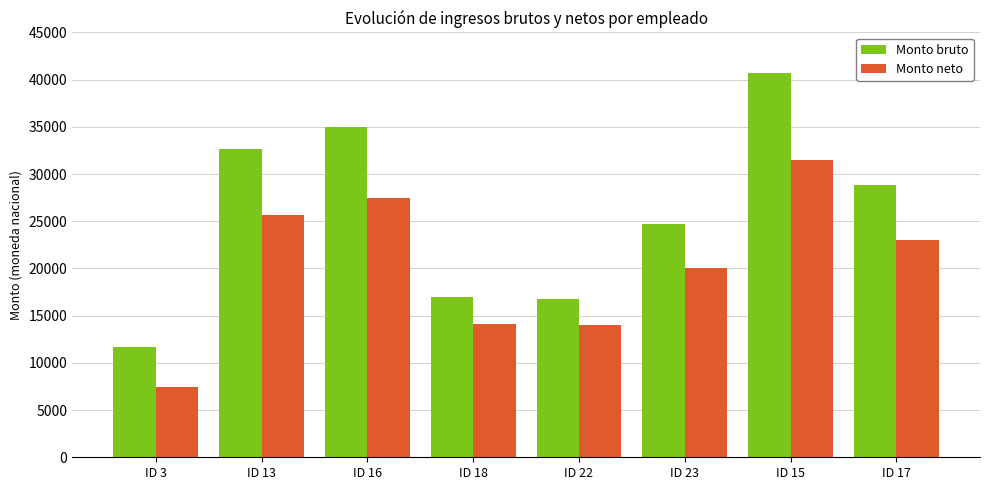

How many series are shown in this chart?

2